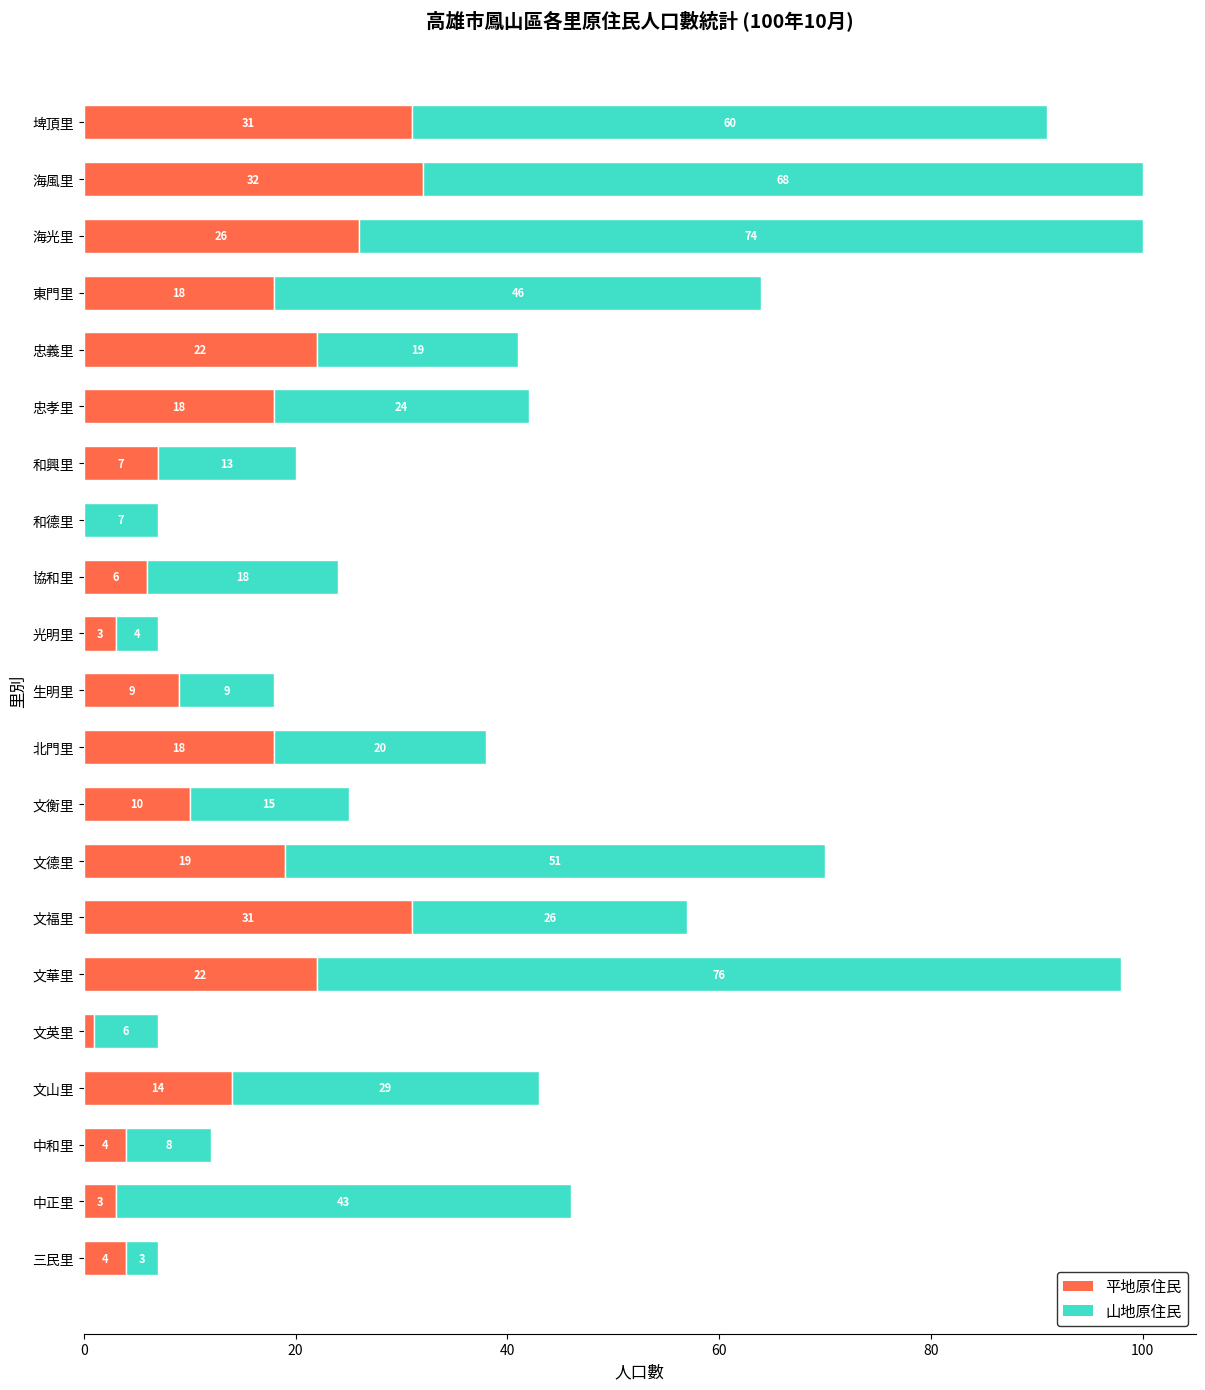

At which label is 平地原住民 closest to 16?

文山里